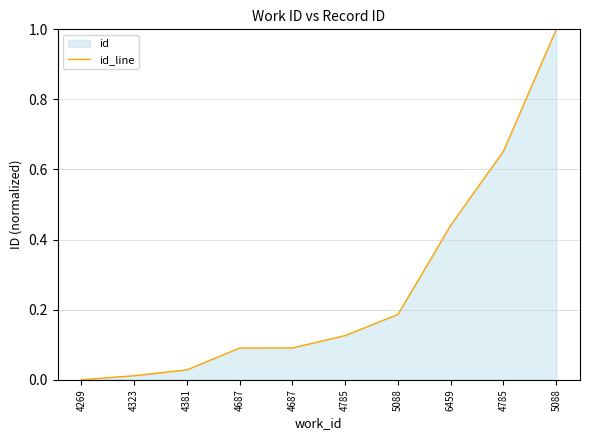

What is the average value?

0.3